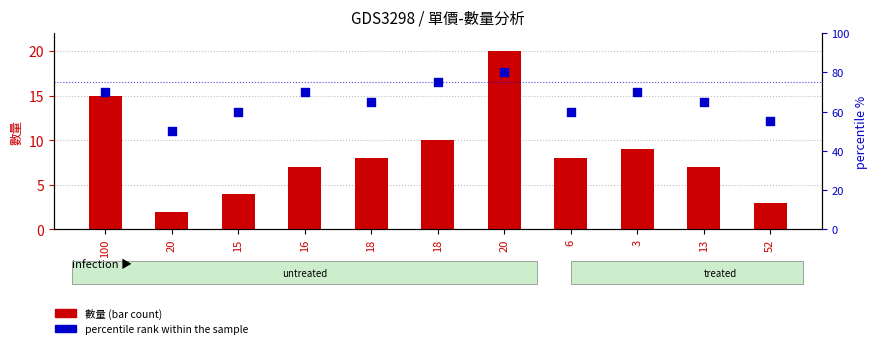

At which category is the sum across all series the highest?

20